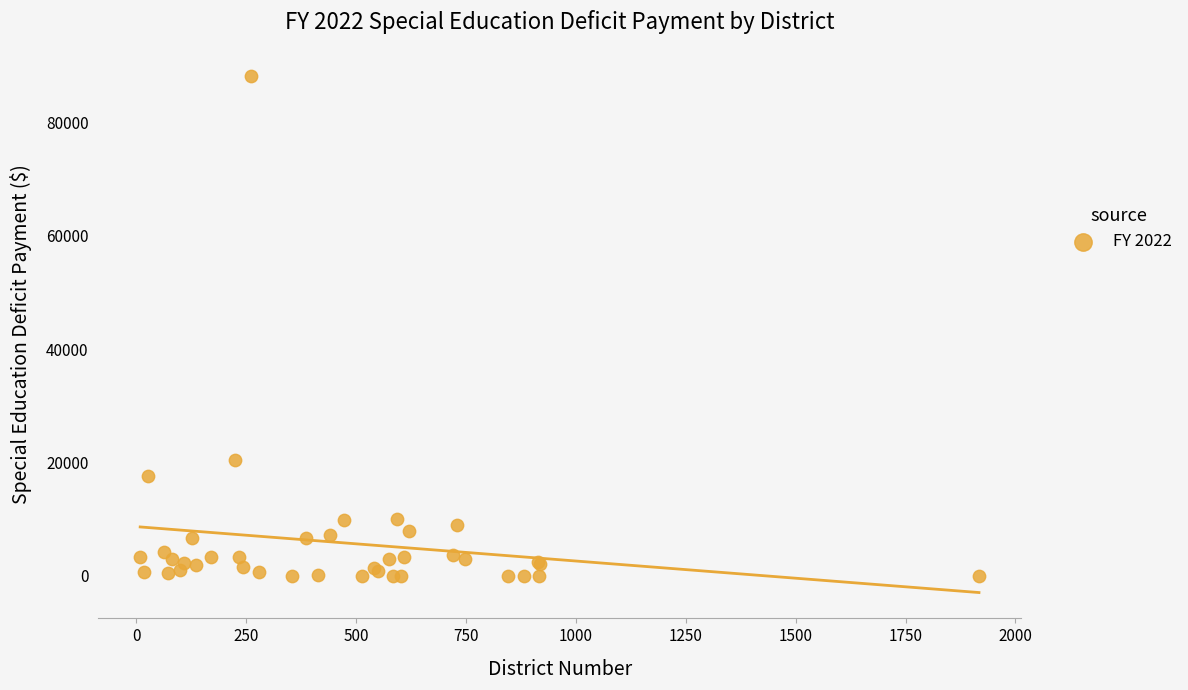

What Y value in the scatter plot is closest to 44099?

20511